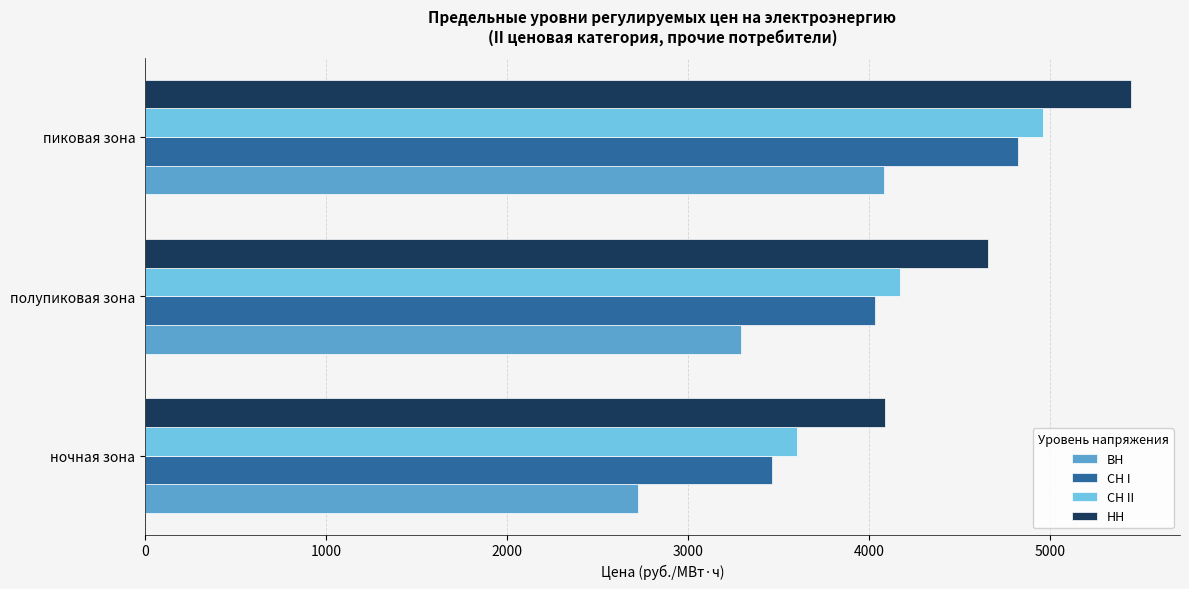

At which label does НН reach its peak?

пиковая зона